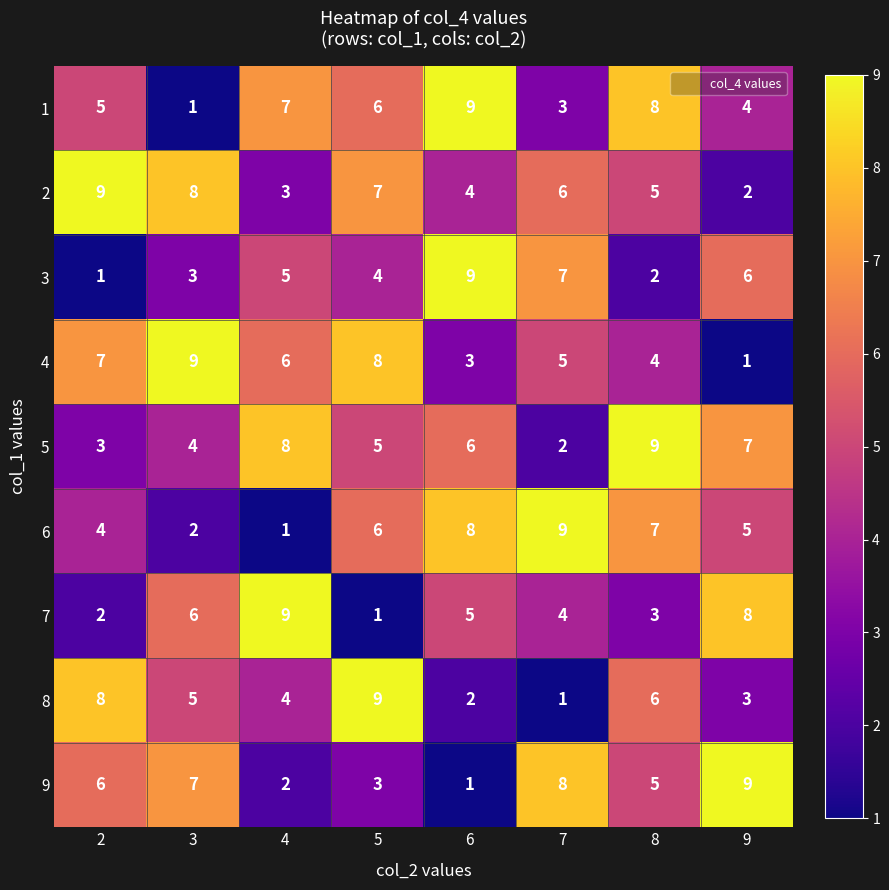

Count the 6 values in the range 4 to 8.

5